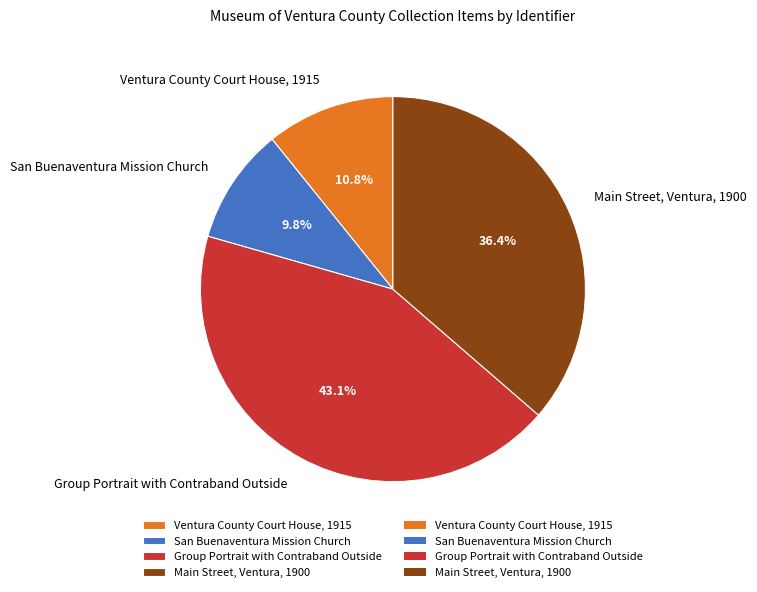

To the nearest percent, what is the average slice percentage?

25%